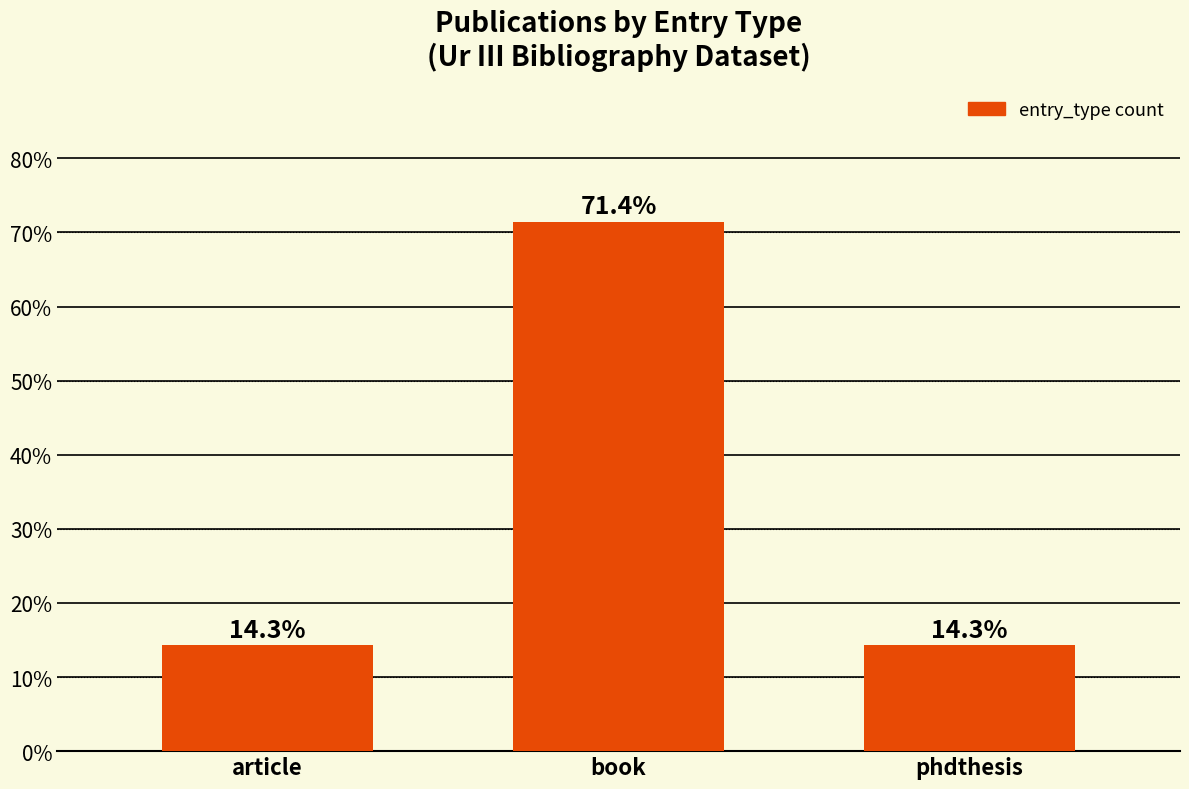

Are the bars grouped side by side (vs. stacked)?

No